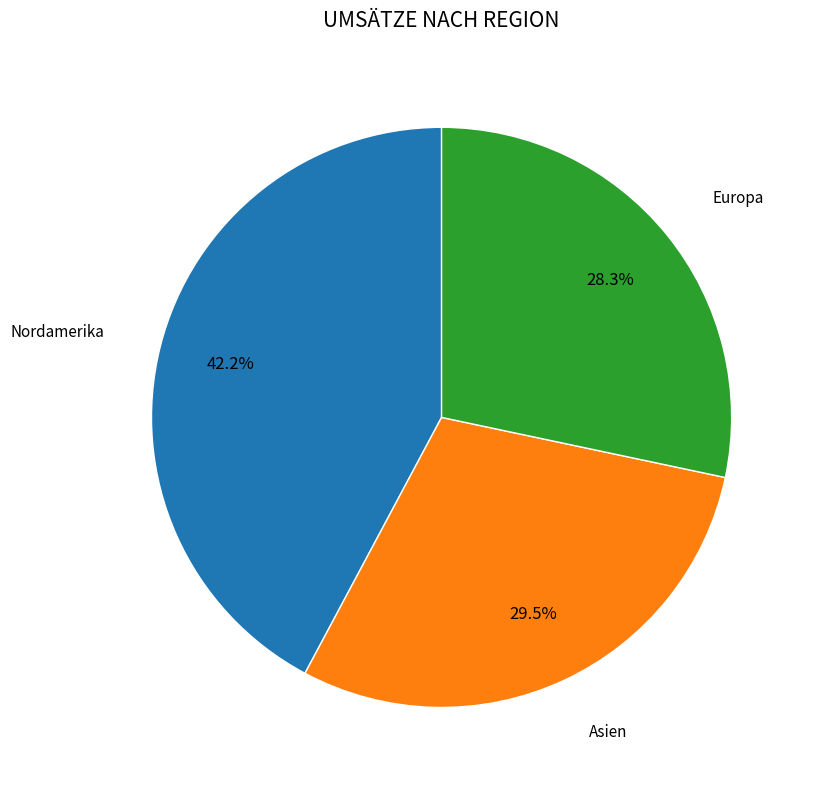

To the nearest percent, what is the difference between the largest and smallest slice percentages?

14%